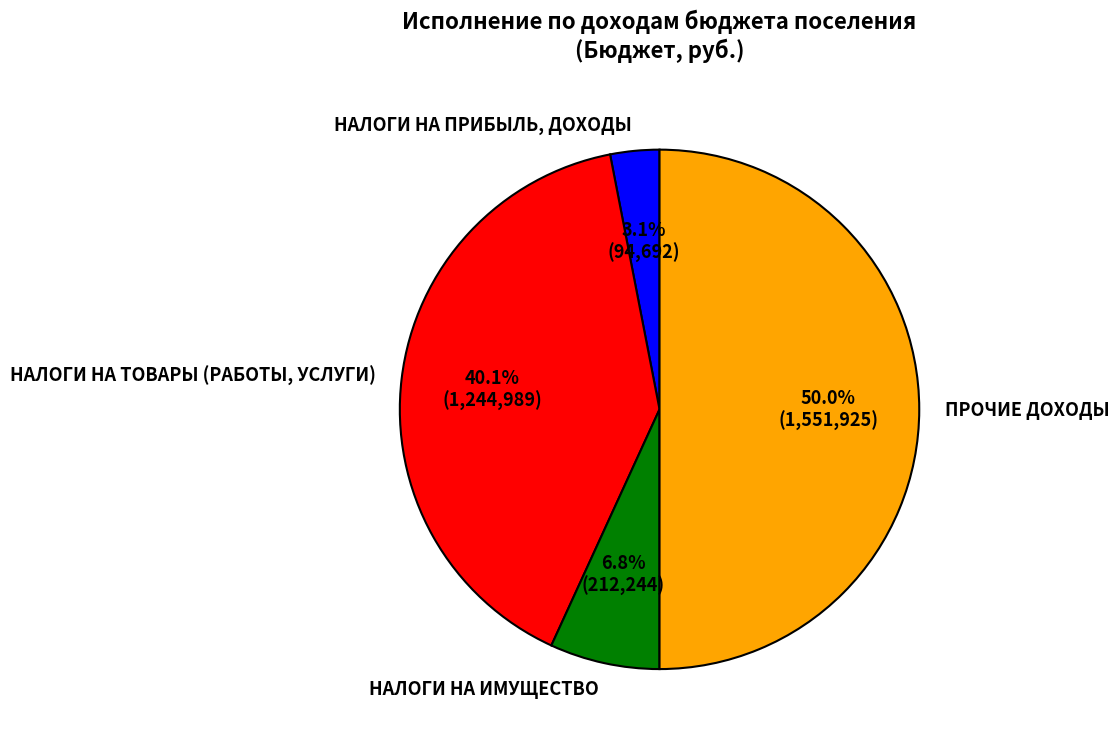

To the nearest percent, what is the combined percentage of НАЛОГИ НА ПРИБЫЛЬ, ДОХОДЫ and НАЛОГИ НА ИМУЩЕСТВО?

10%